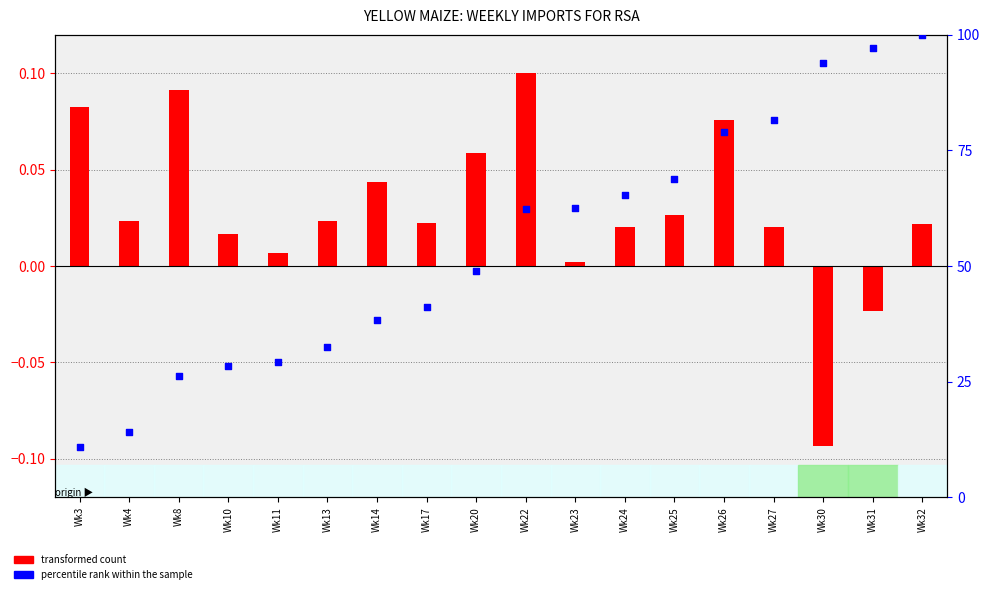

Approximately how many times larger is the value at Wk23 compared to Wk20?

1.3